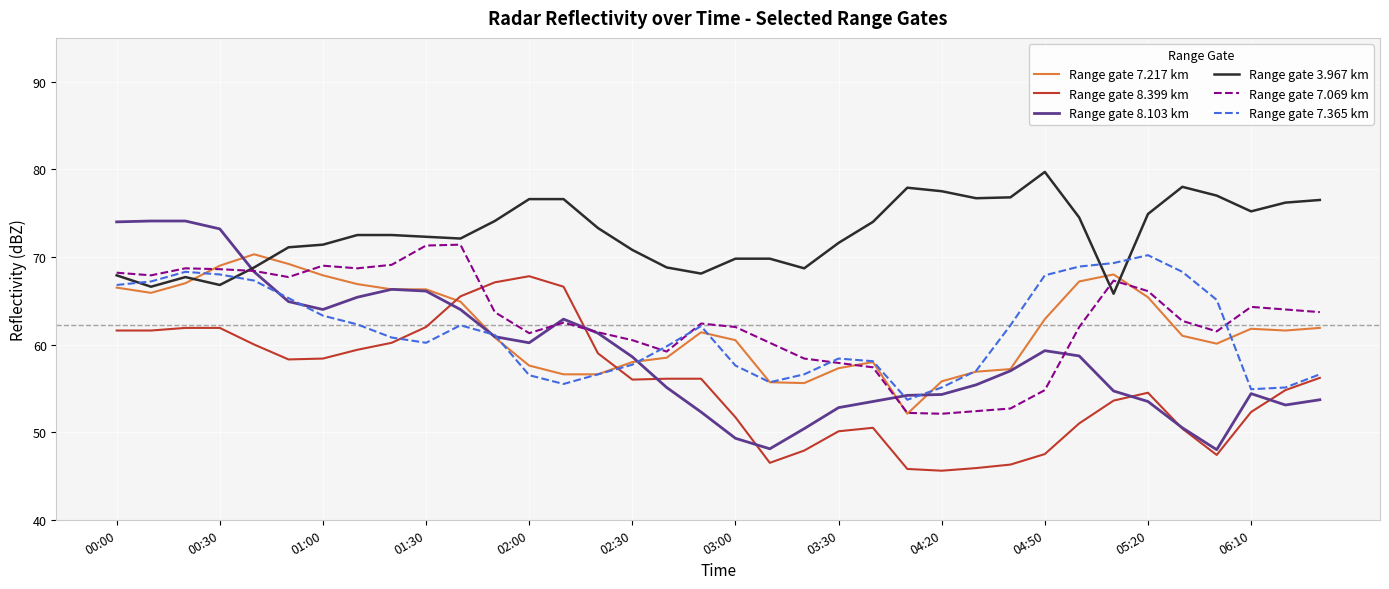

Which series has the widest spread of values?

Range gate 8.103 km